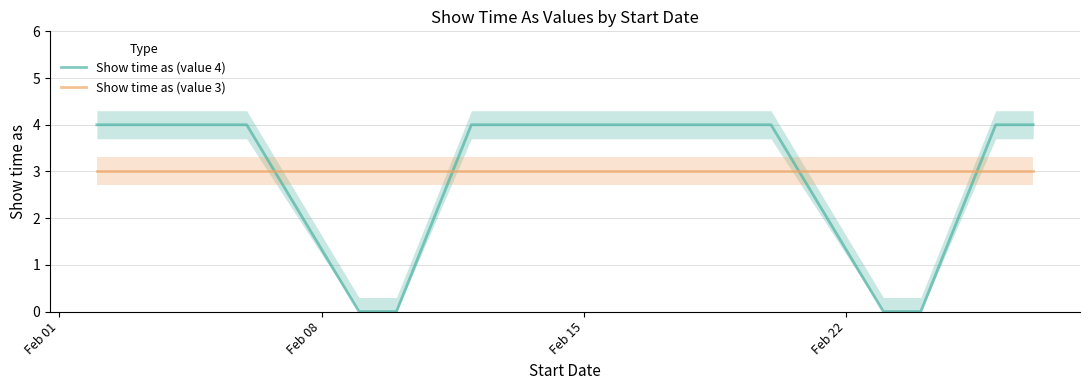

True or false: Show time as (value 3) and Show time as (value 4) intersect in this chart.

True